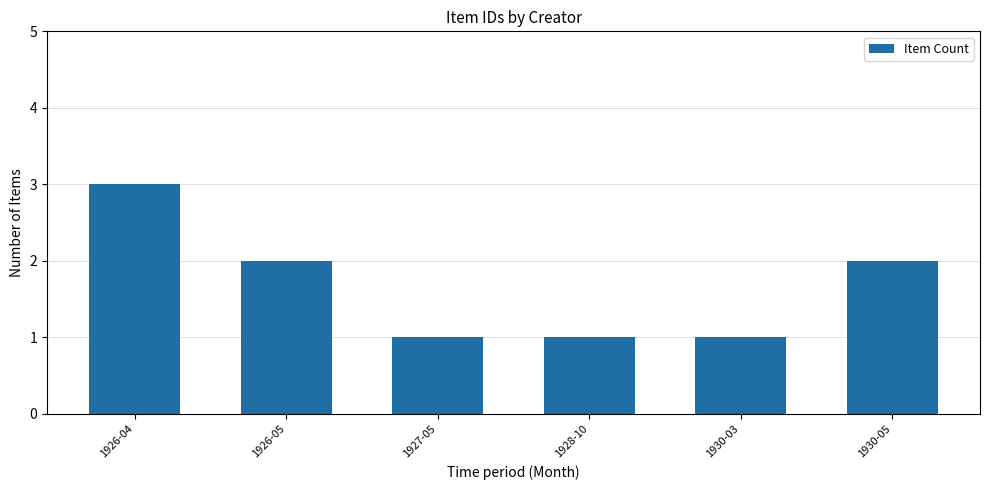

At which category does the chart reach its peak across all series?

1926-04